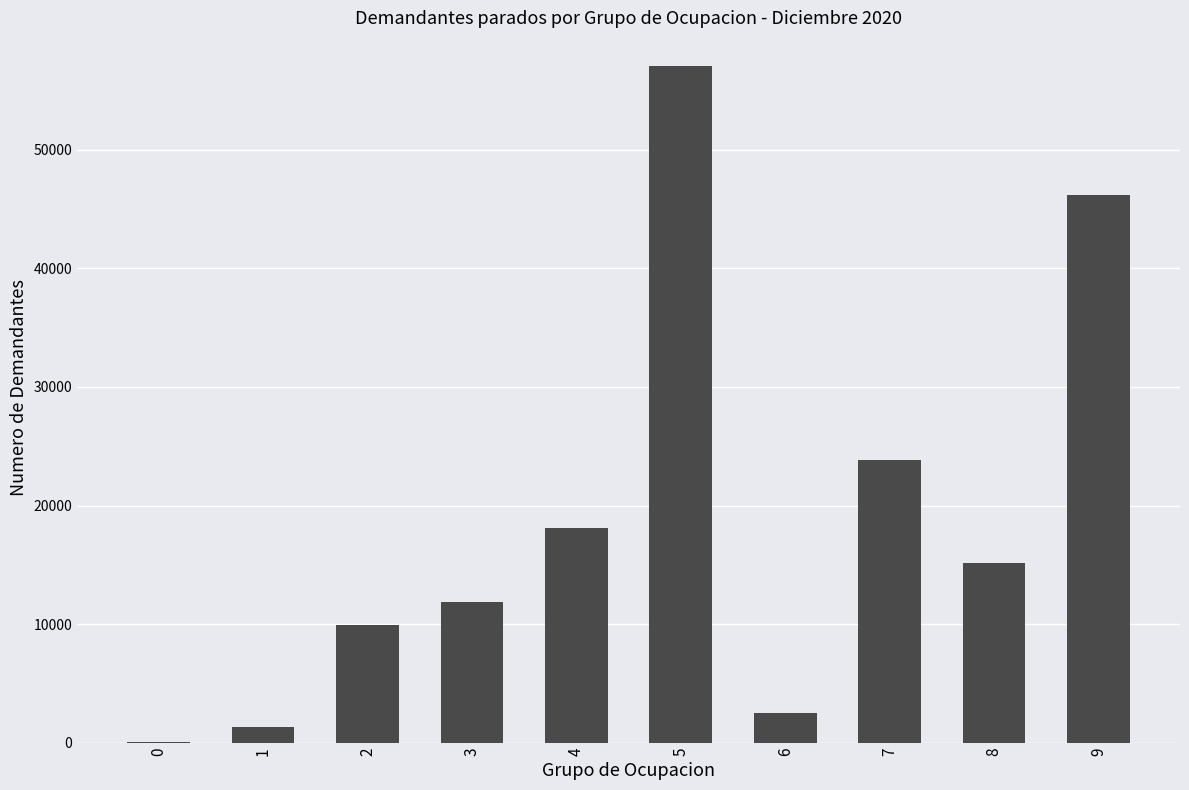

Are the bars horizontal?

No